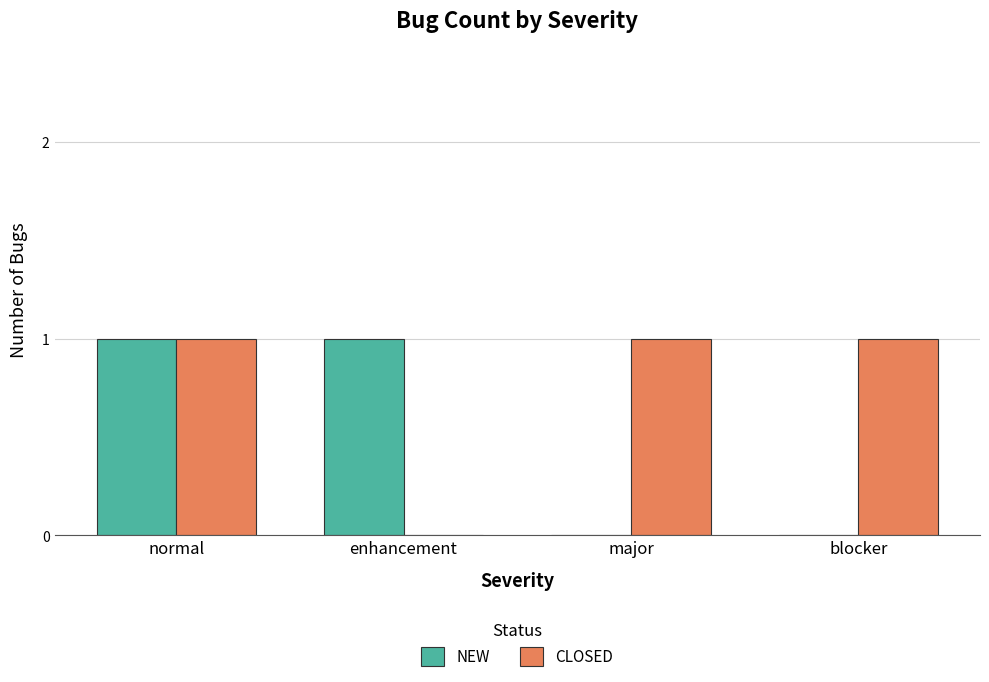

What is the sum of all CLOSED values?

3